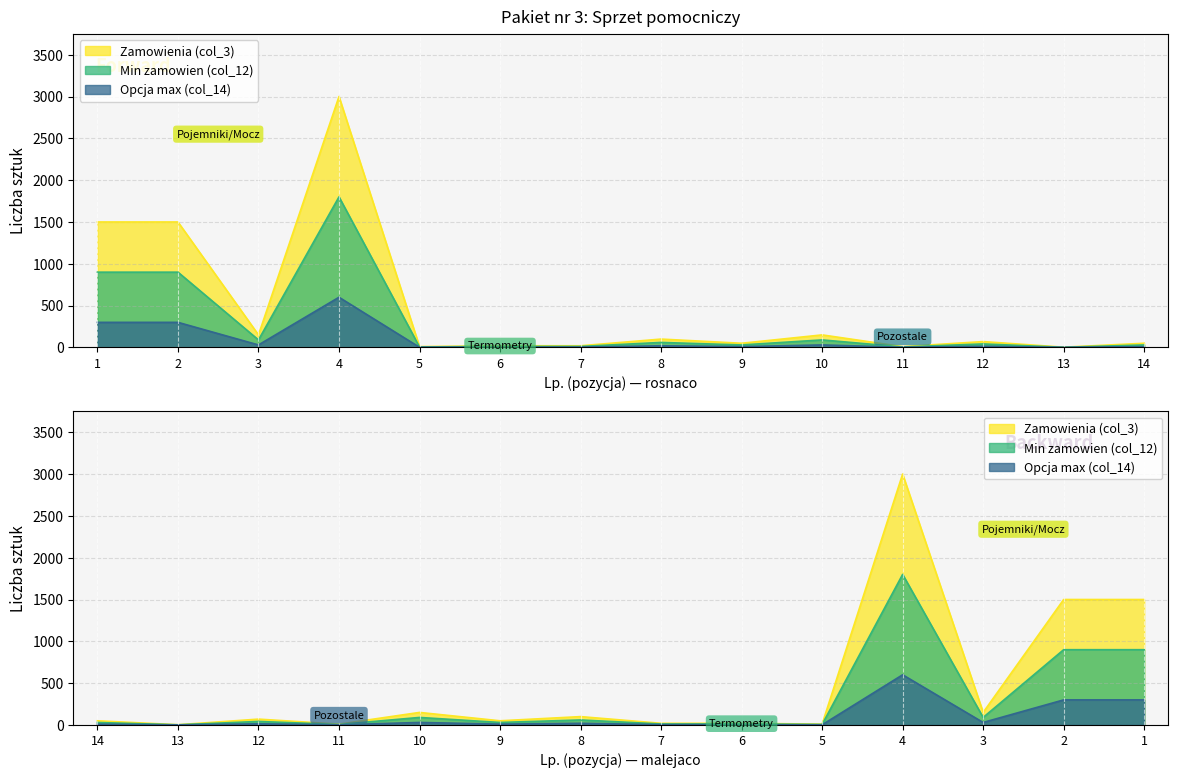

The Opcja max (col_14) series shows 2 at 11. True or false?

True